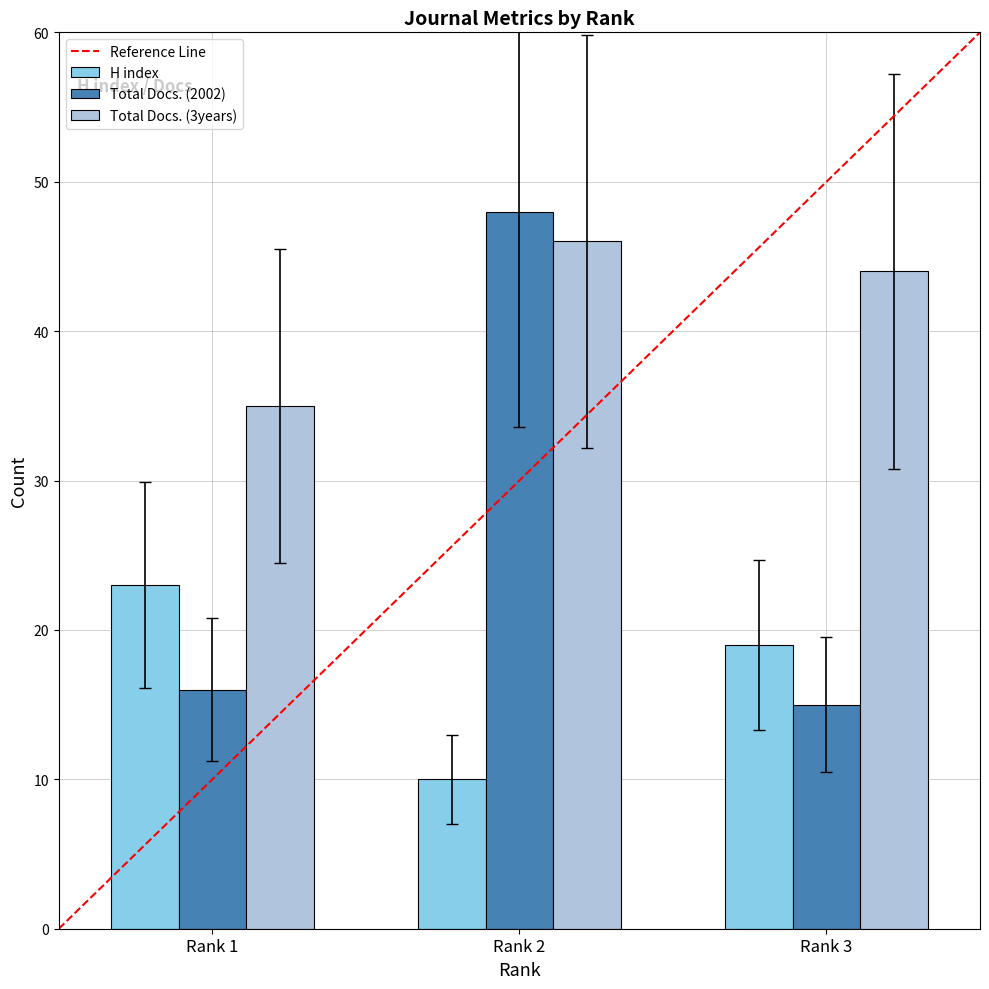

Are the bars horizontal?

No